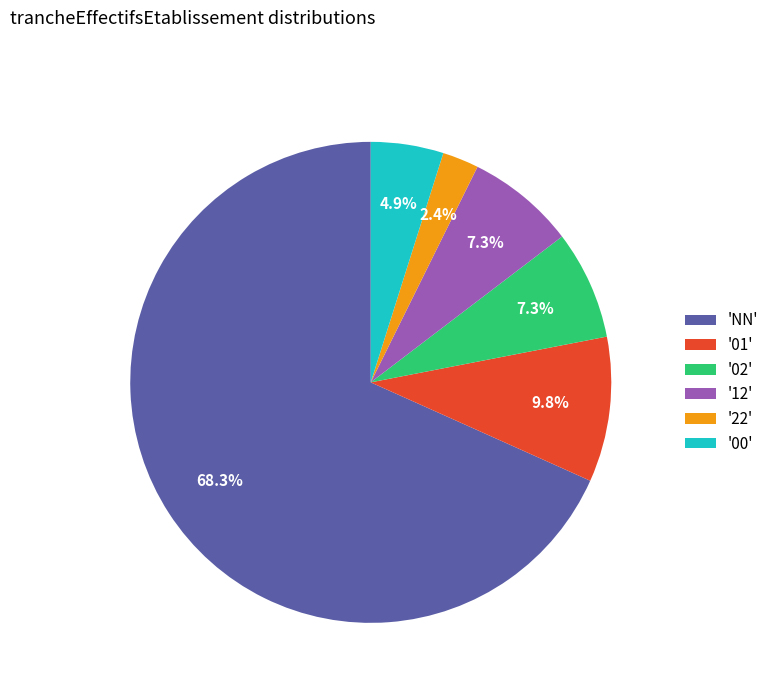

Which slice is the smallest?

'22'